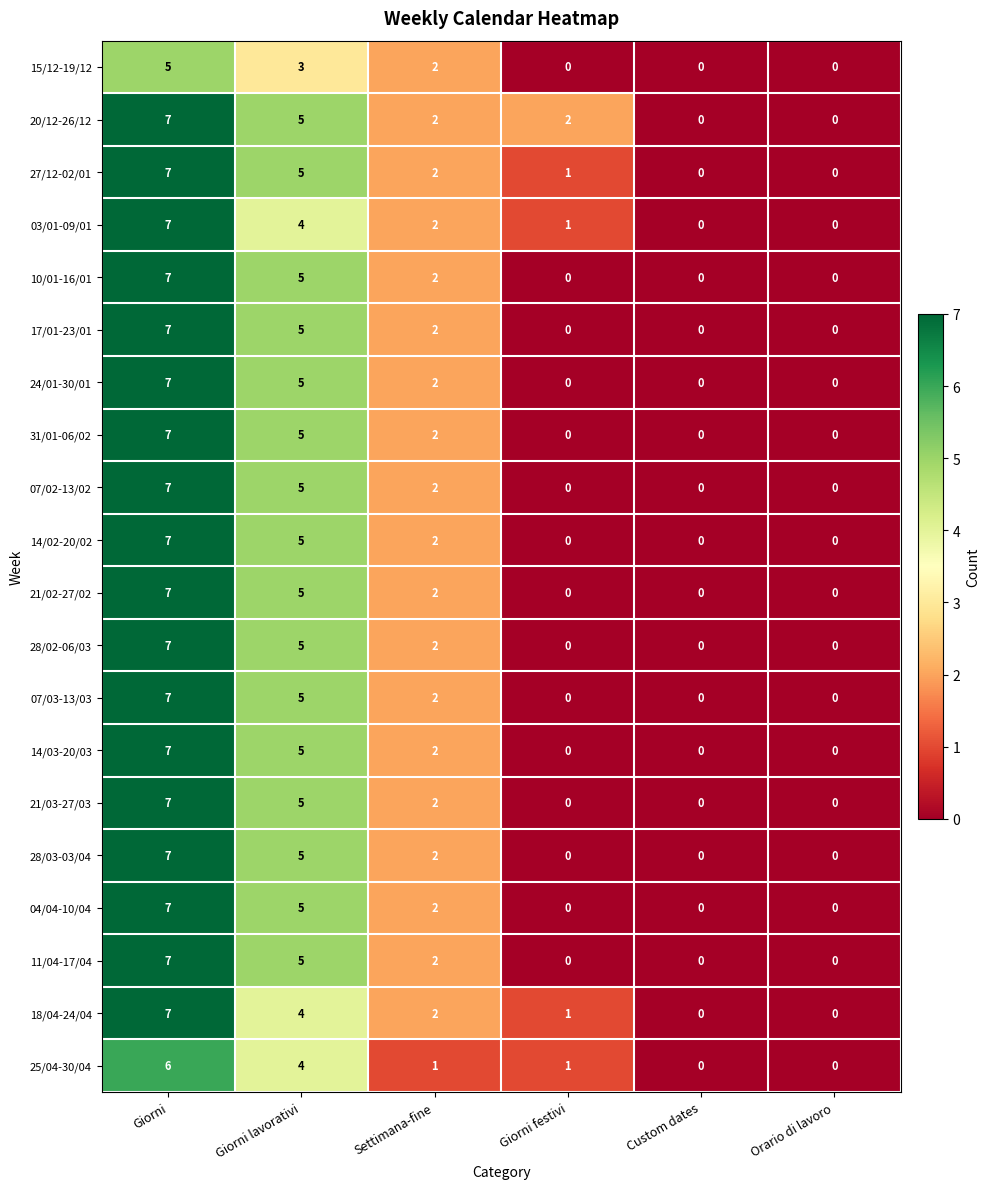

How many values in the 15/12-19/12 series are below 2?

3